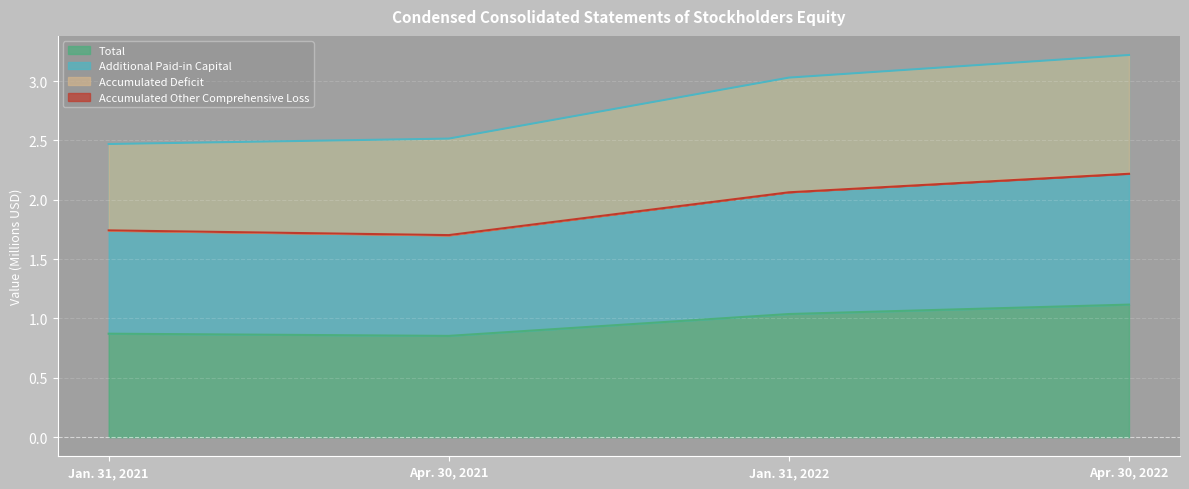

What is the difference between the second highest and second lowest values in the Accumulated Other Comprehensive Loss series?

0.3